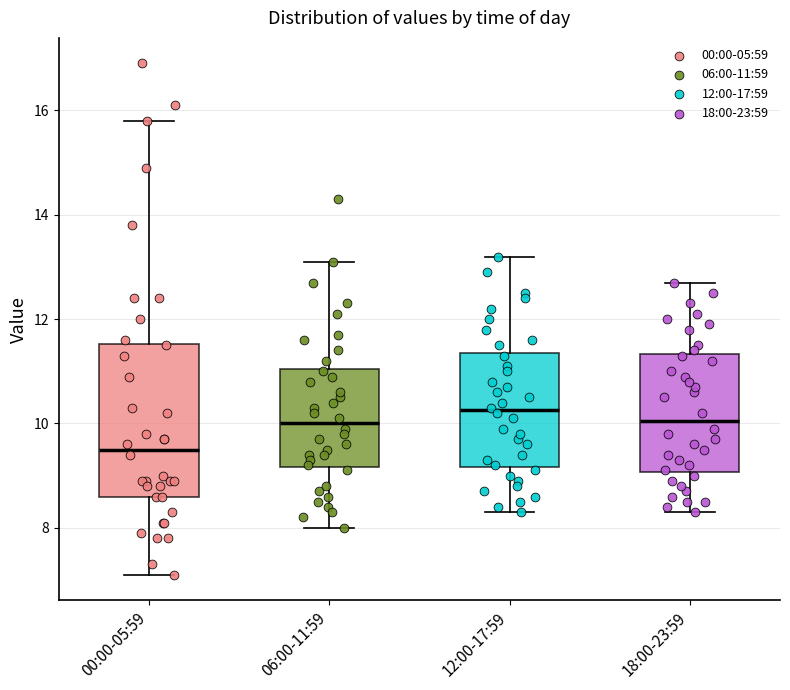

Which box is the tallest, from its lower edge to its upper edge?

00:00-05:59